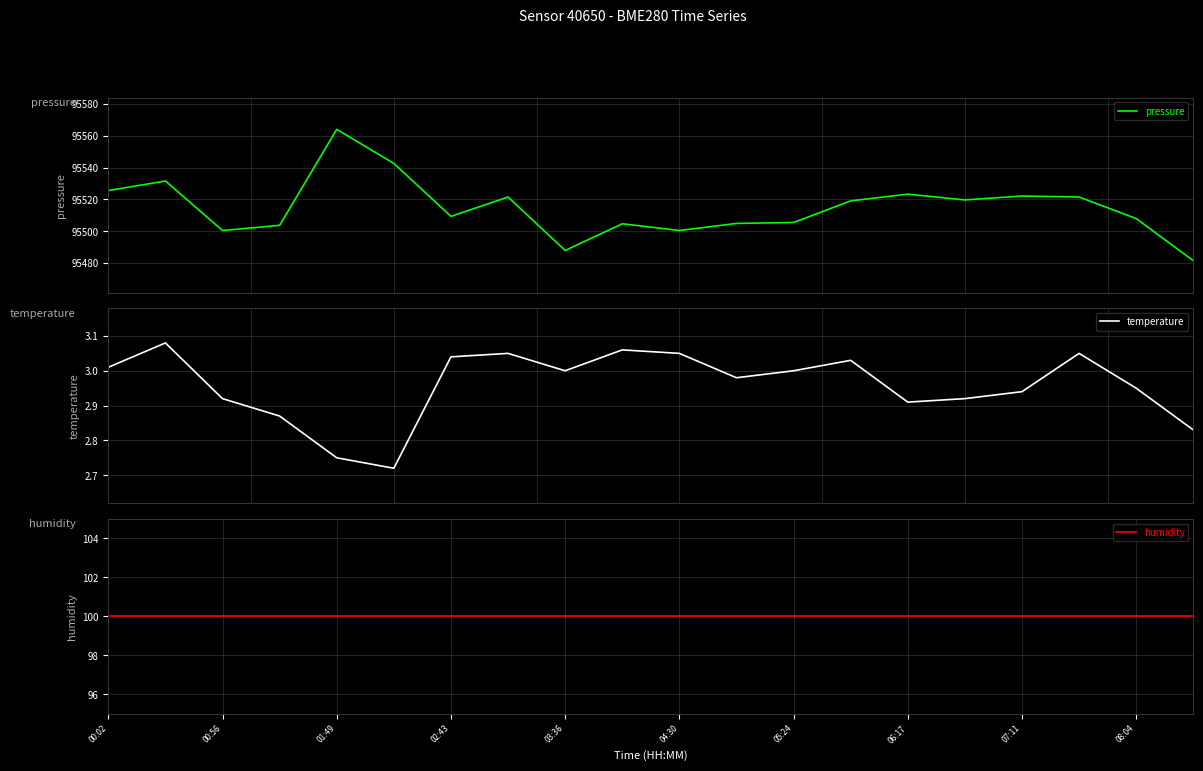

What is the highest value of the pressure series?

95564.1